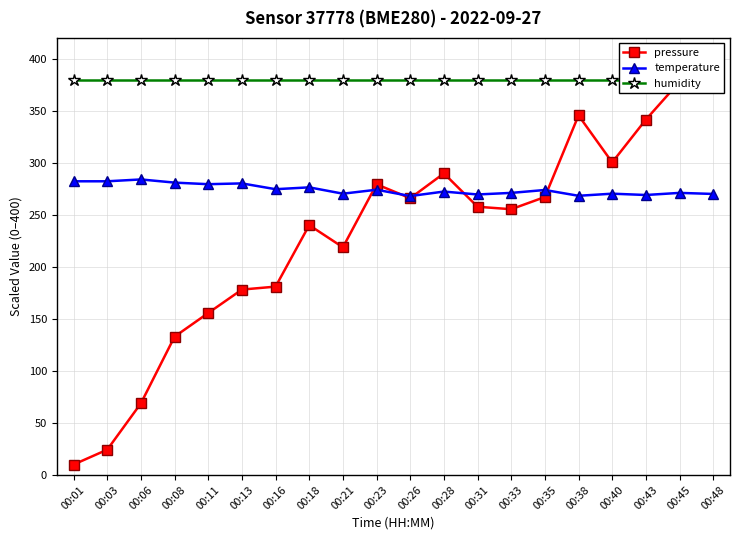

Where is the first local minimum for pressure?

00:21